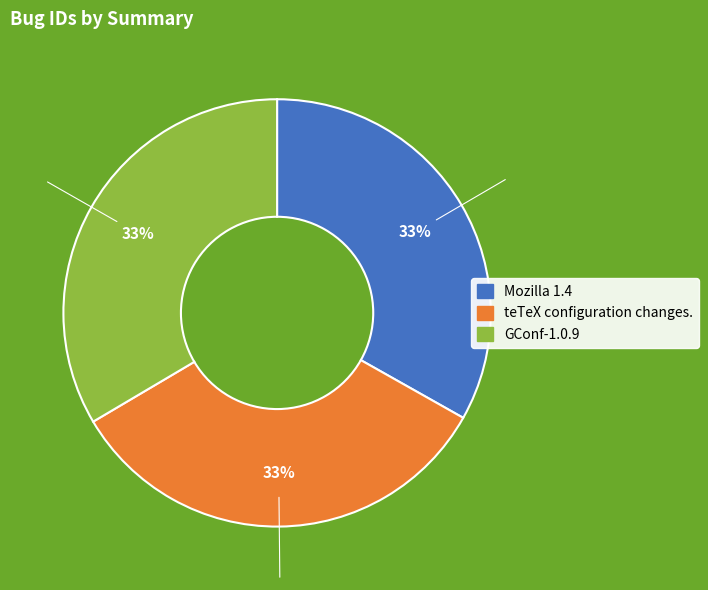

Does teTeX configuration changes. account for over 50% of the chart?

No